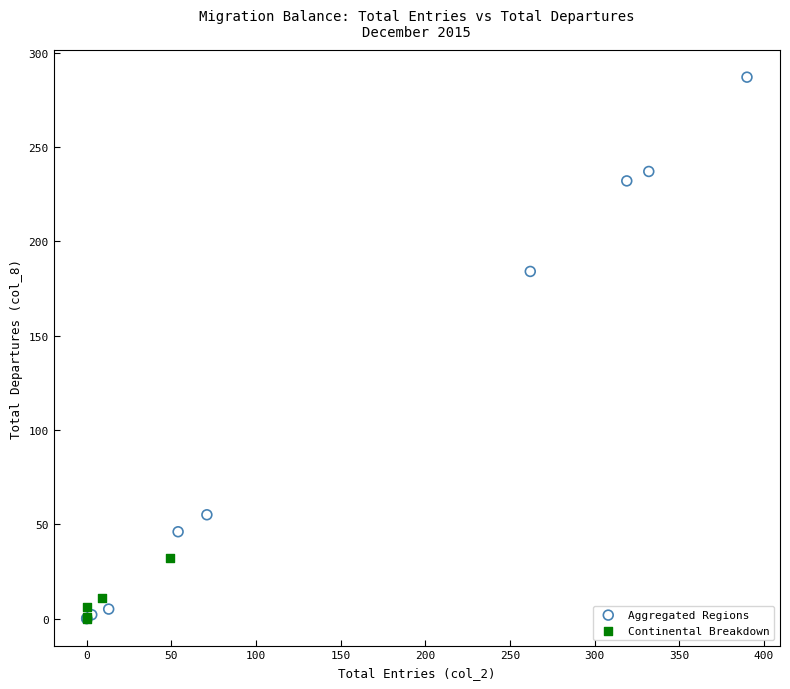

Which series has the widest spread of Y values?

Aggregated Regions